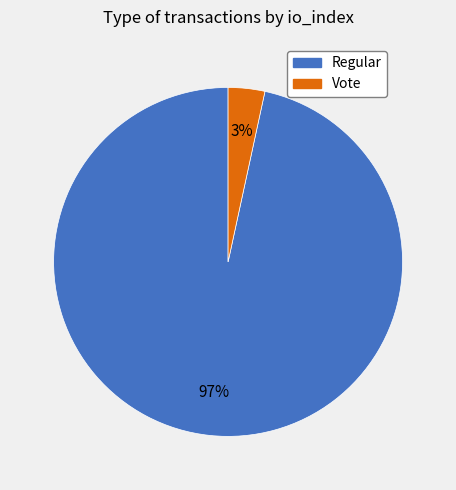

To the nearest percent, what is the combined percentage of Regular and Vote?

100%